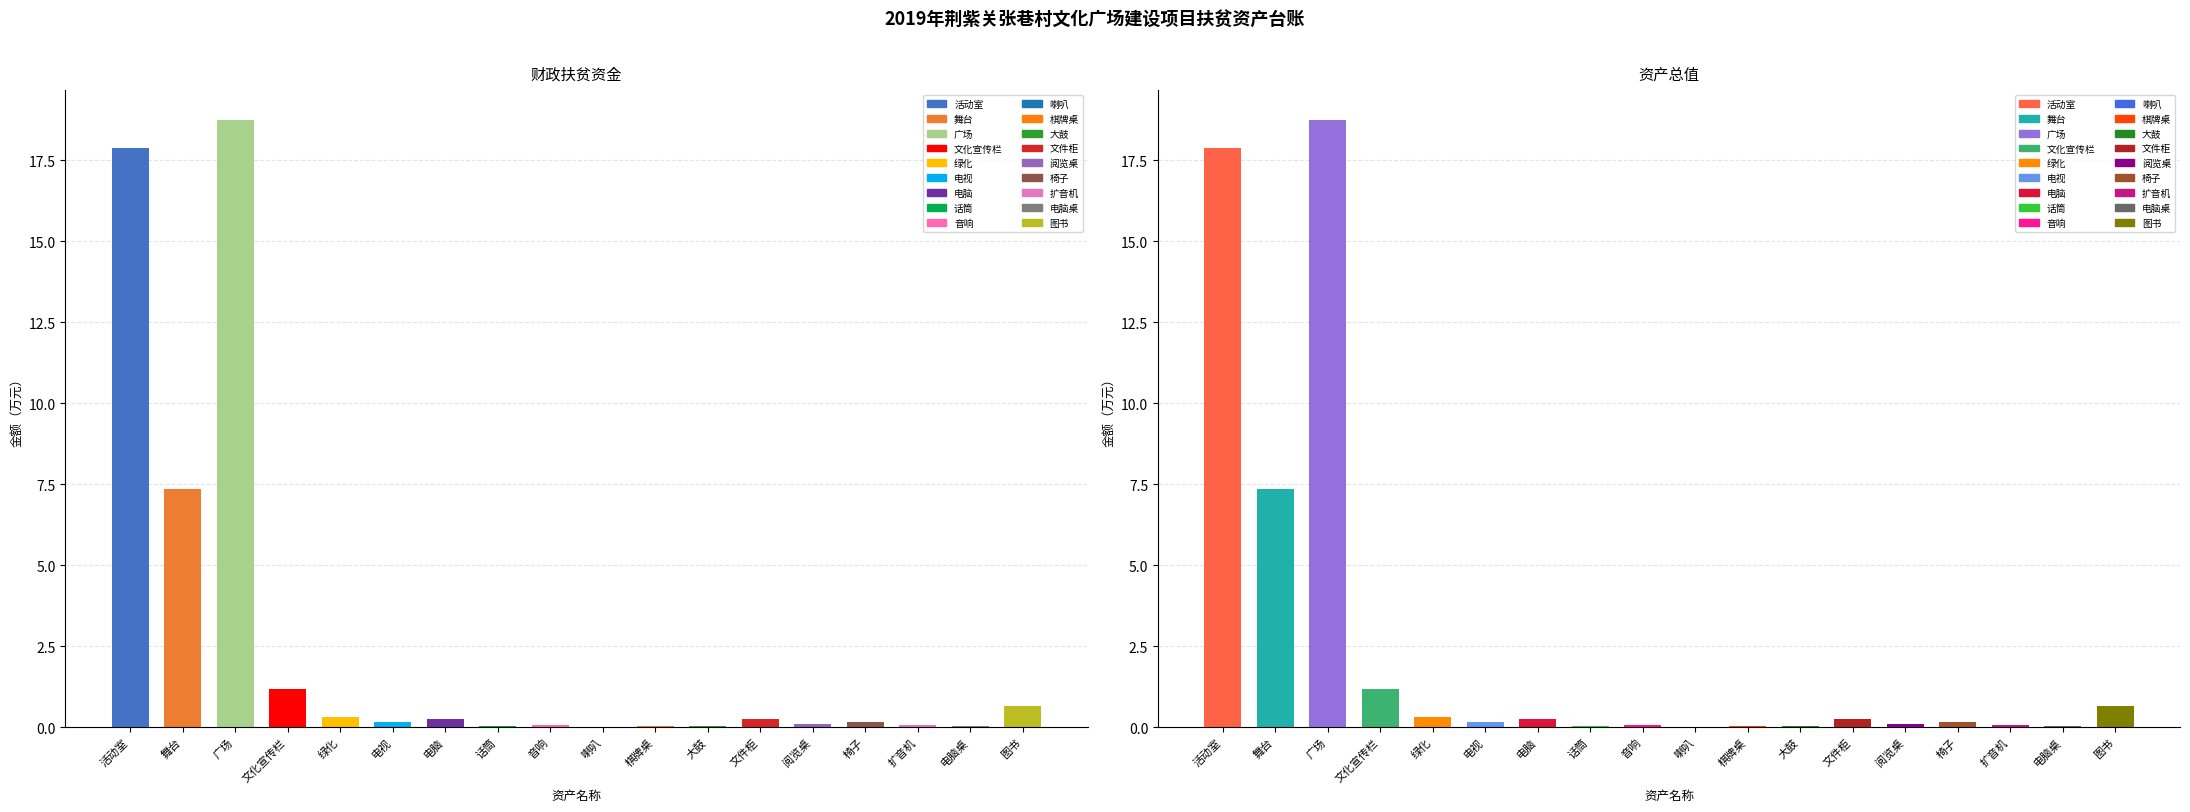

What is the difference between the 资产总值 values at 舞台 and 图书?

6.7